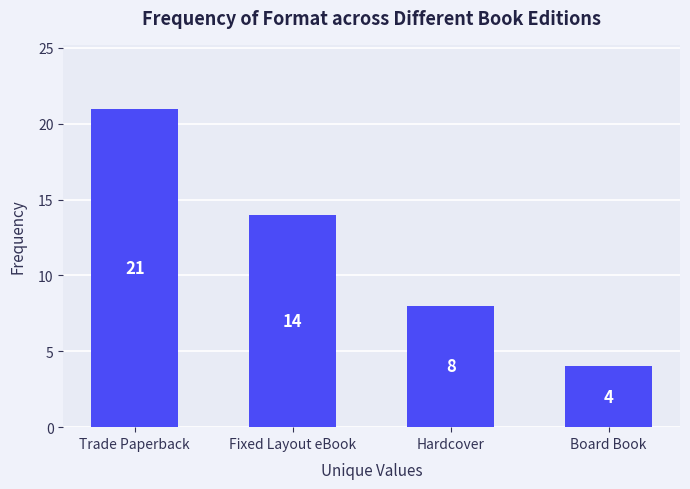

Which has a higher value, Fixed Layout eBook or Board Book?

Fixed Layout eBook